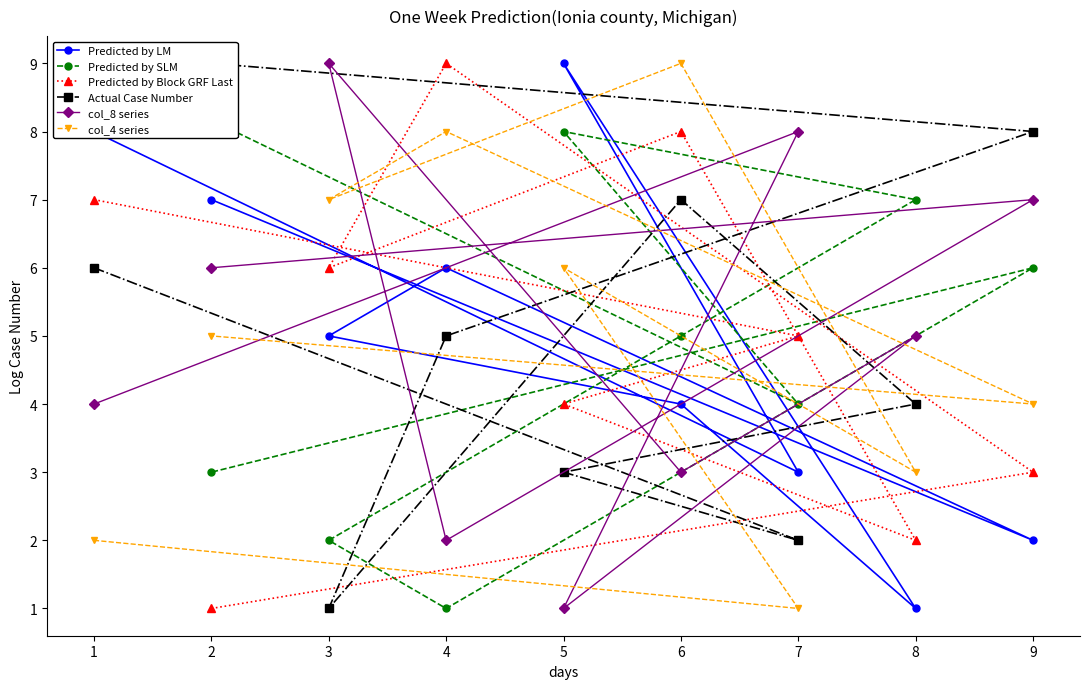

The value of col_8 series at 7 is 13. True or false?

False